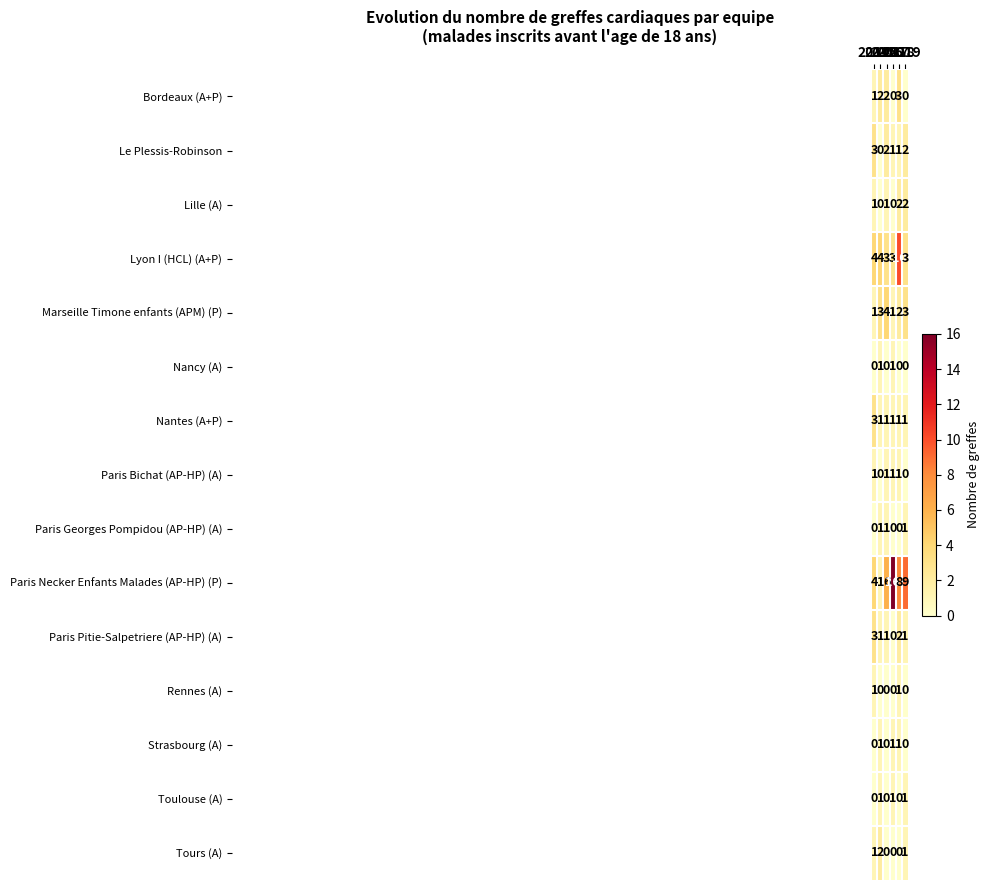

Which series has the largest total across all categories?

Paris Necker Enfants Malades (AP-HP) (P)